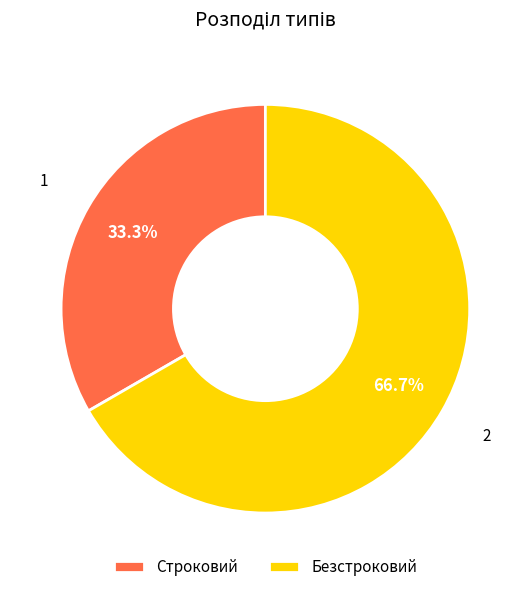

What percentage is the Строковий slice, to the nearest percent?

33%